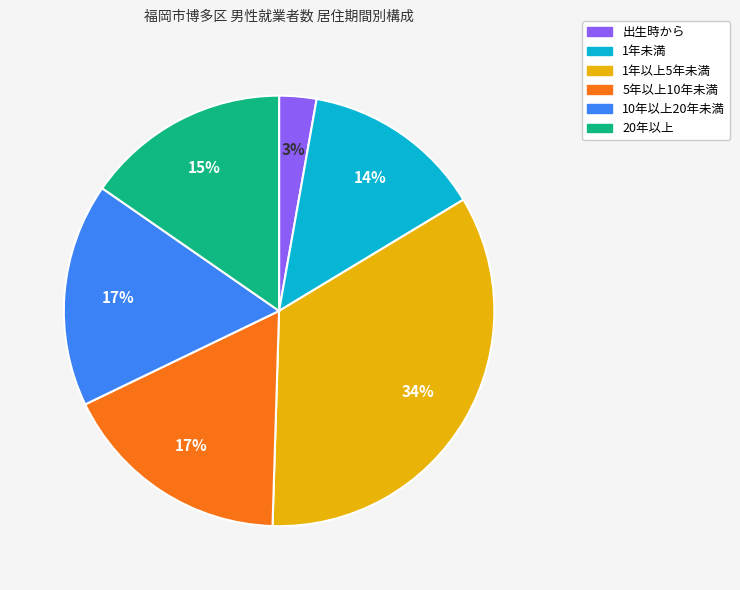

Which category has the biggest portion of the pie?

1年以上5年未満